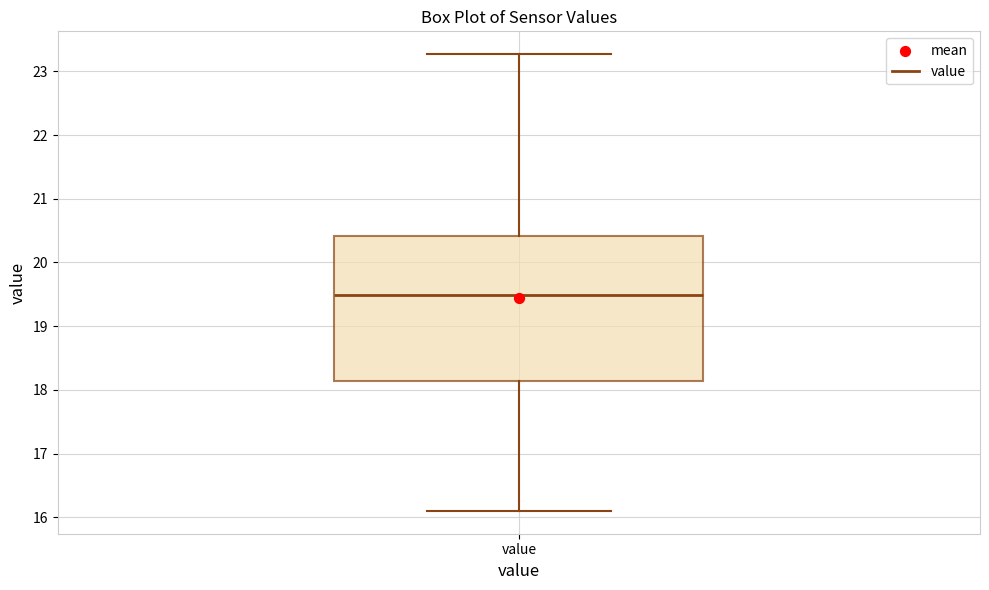

Read this box plot against the y-axis: the position of the median line, the range covered by the box, and the ends of both whiskers. The values are not printed on the chart, so give them approximately, as read against the axis.

median 19.5, box 18.1 to 20.4, whiskers 16.1 to 23.3